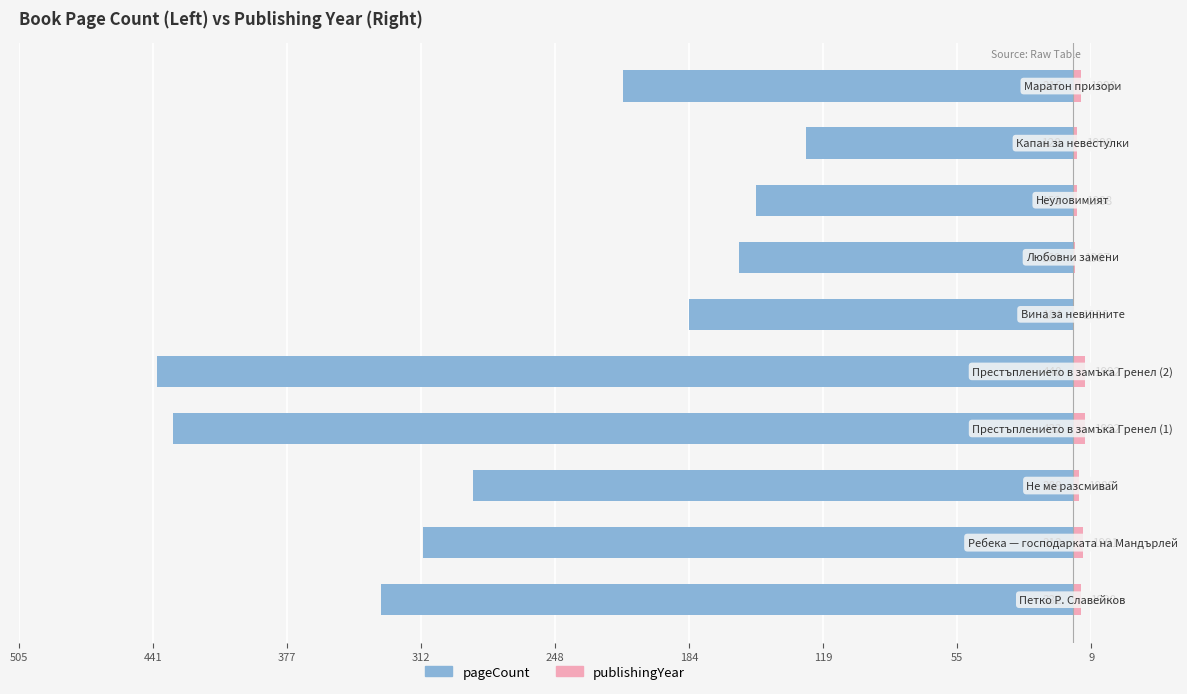

Which series has the largest range (max minus min)?

pageCount